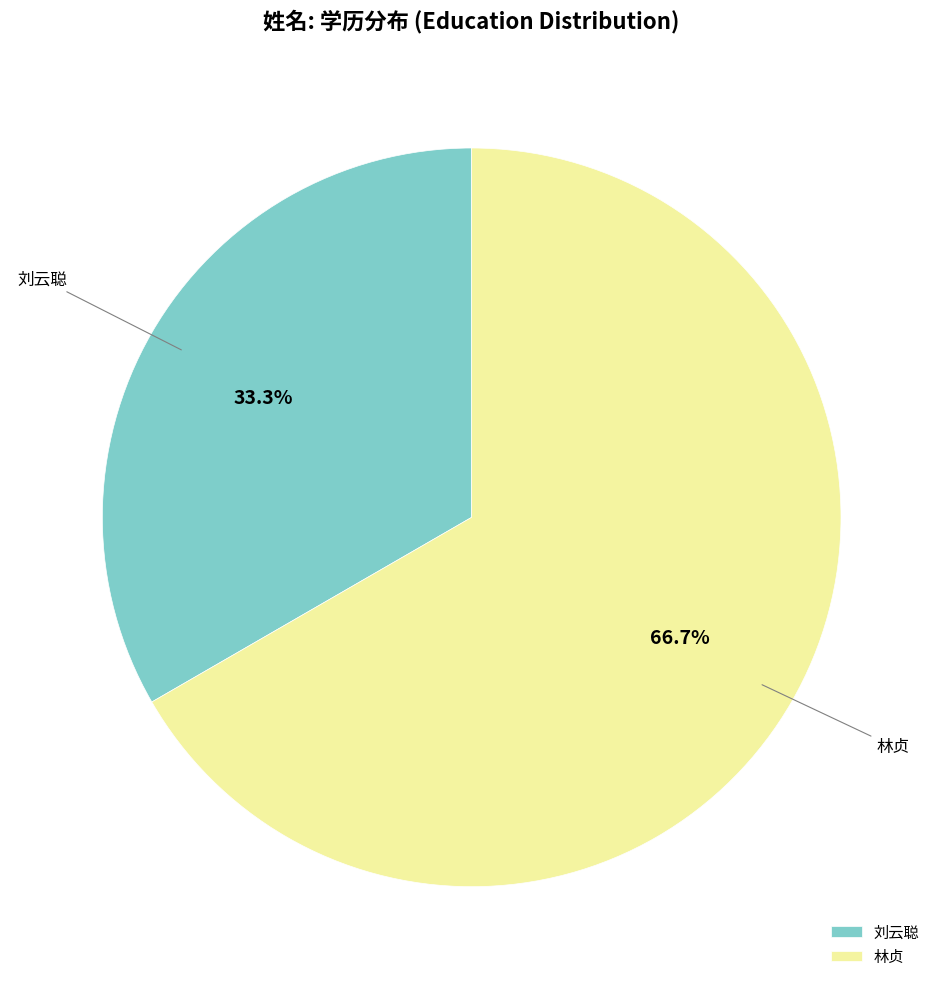

Approximately how many times larger is the value at 林贞 compared to 刘云聪?

2.0